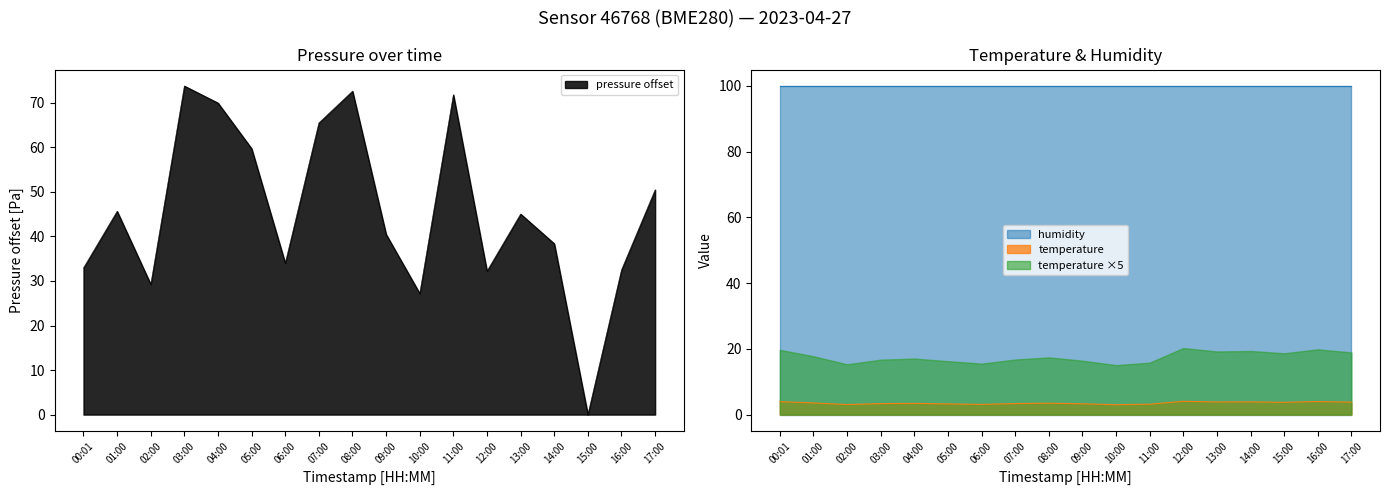

Does the chart have visible grid lines?

No